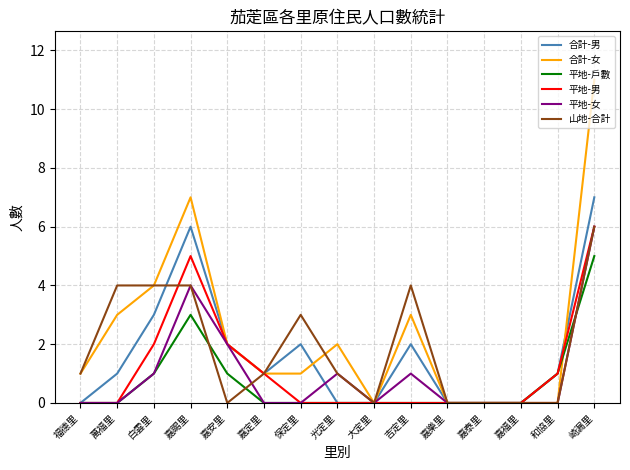

What is the difference between the maximum and second lowest values in the 山地-合計 series?

6